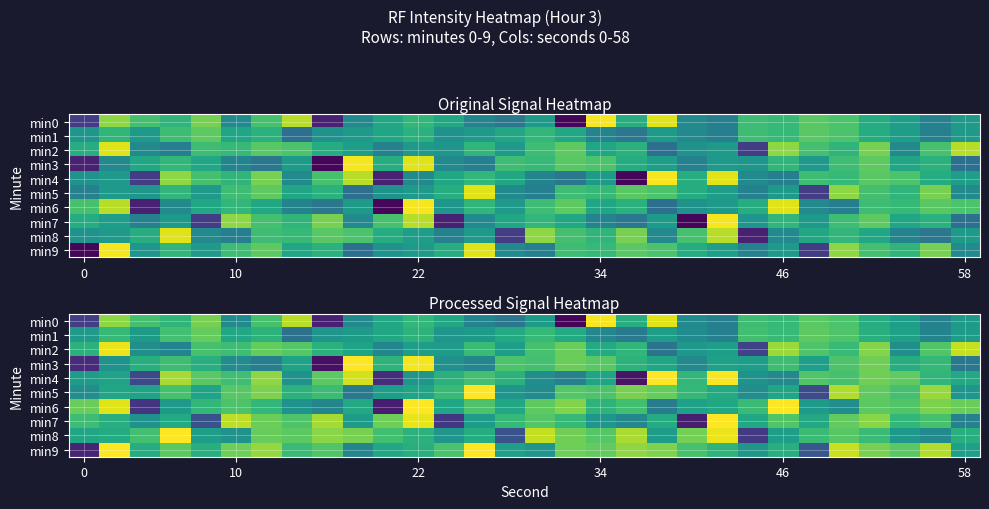

How many distinct data groups are displayed?

10